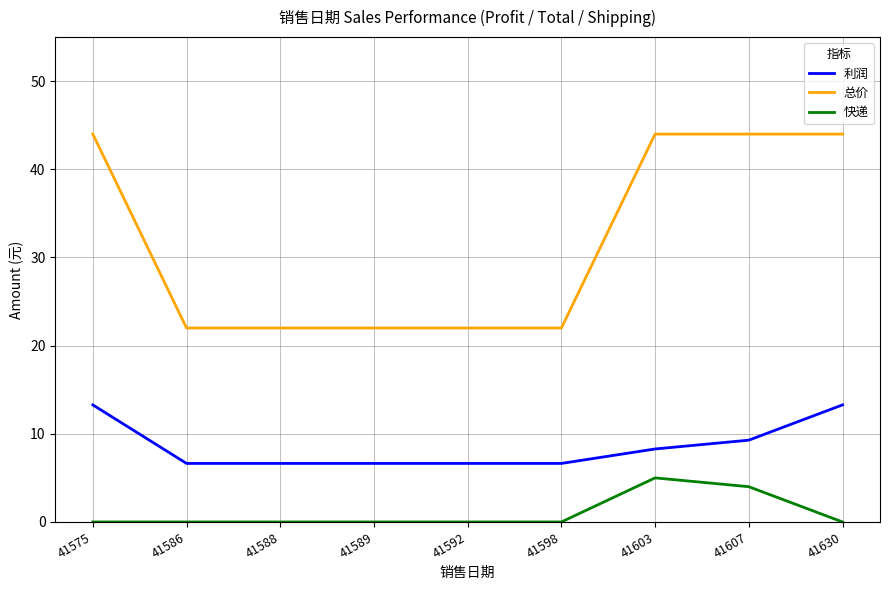

What is the sum of all 快递 values?

9.0